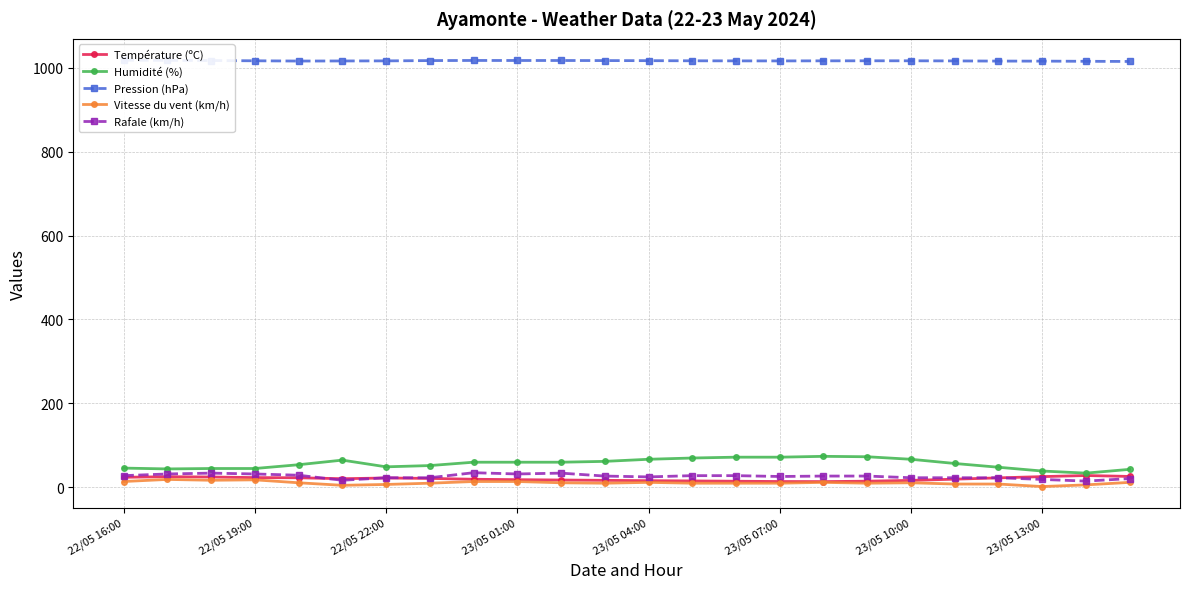

In Rafale (km/h), how many points are lower than both neighbors (excluding endpoints)?

5